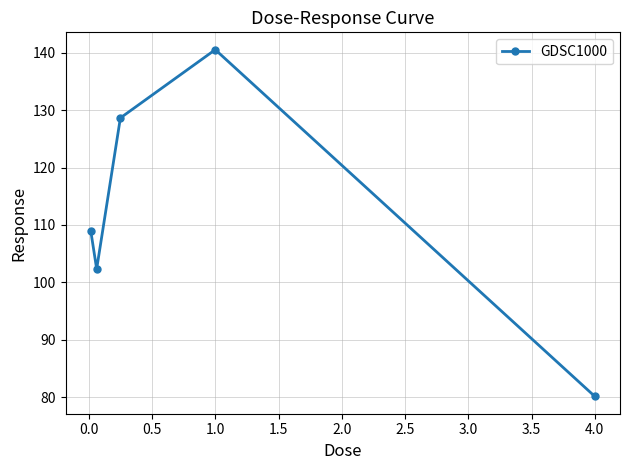

What is the difference between the maximum and minimum values?

60.4